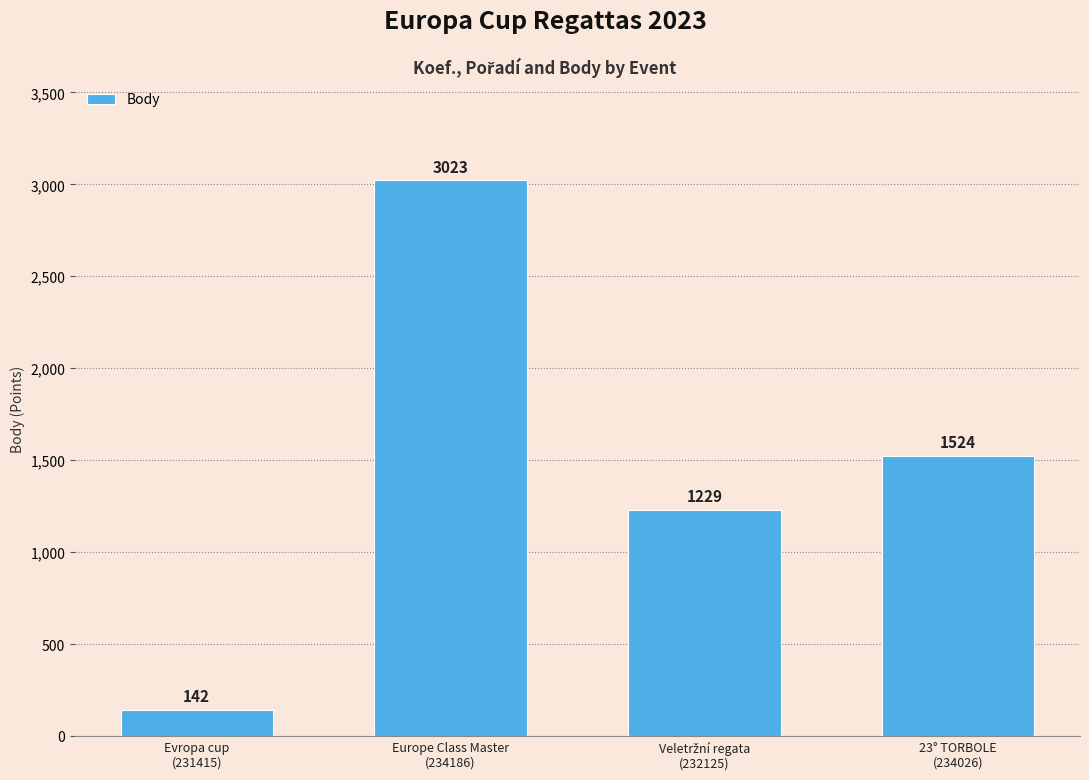

Which label corresponds to the smallest value in the chart?

Evropa cup
(231415)